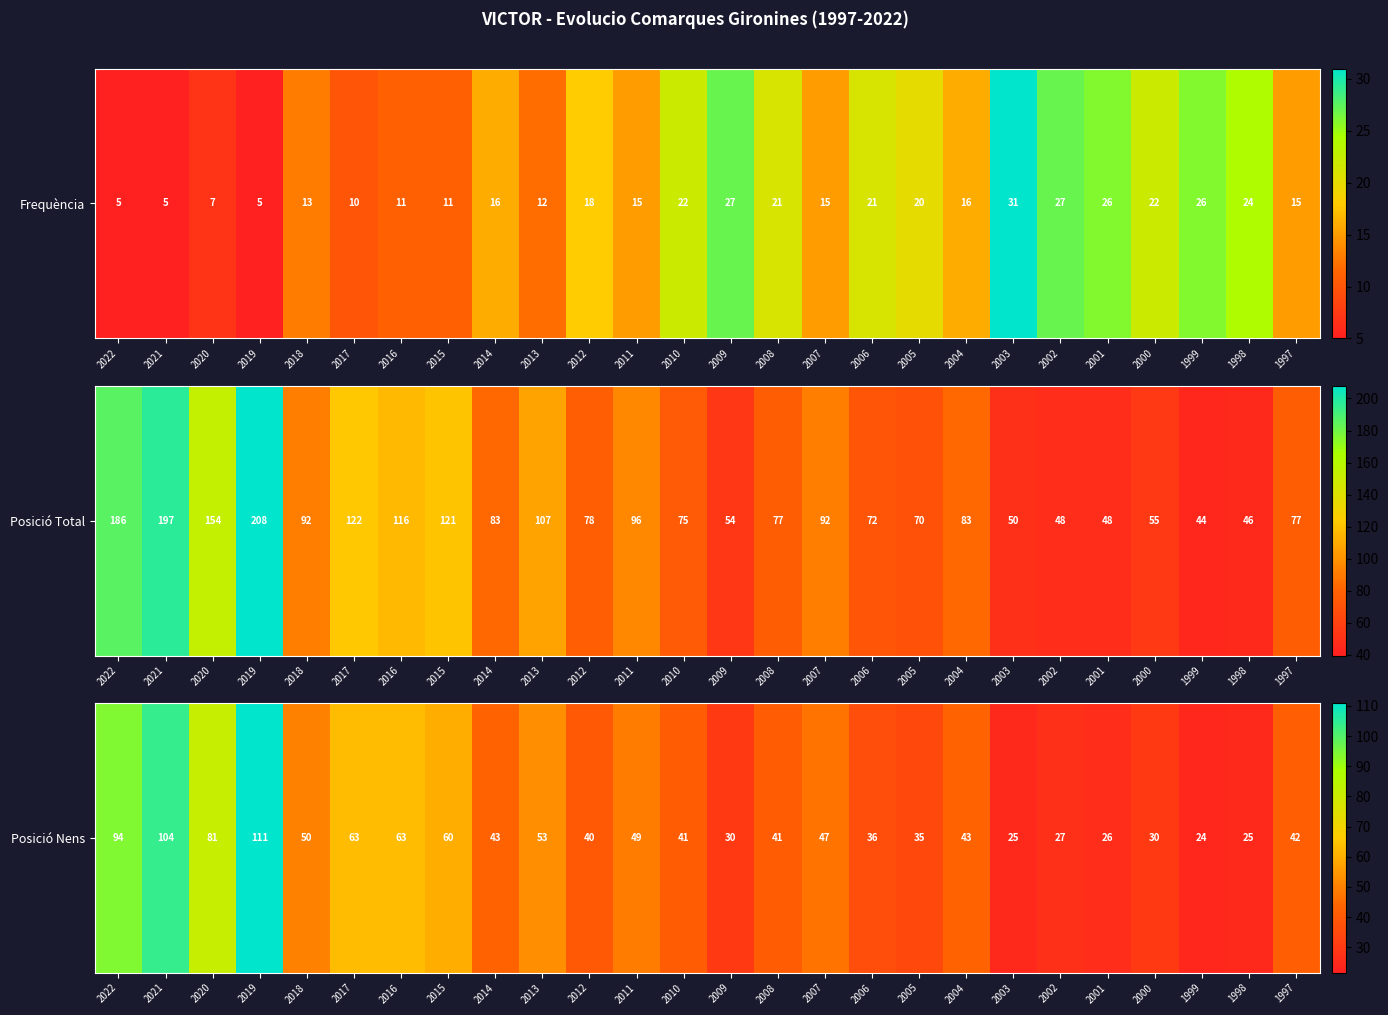

What is the difference between the maximum and second lowest values?

86